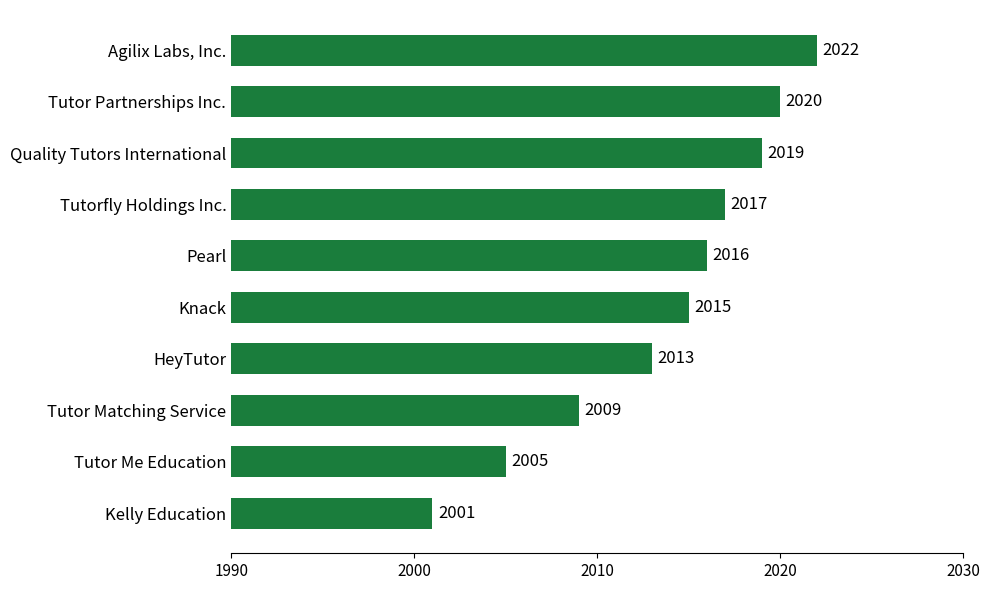

Is it true that the value at Tutor Me Education is 668?

False